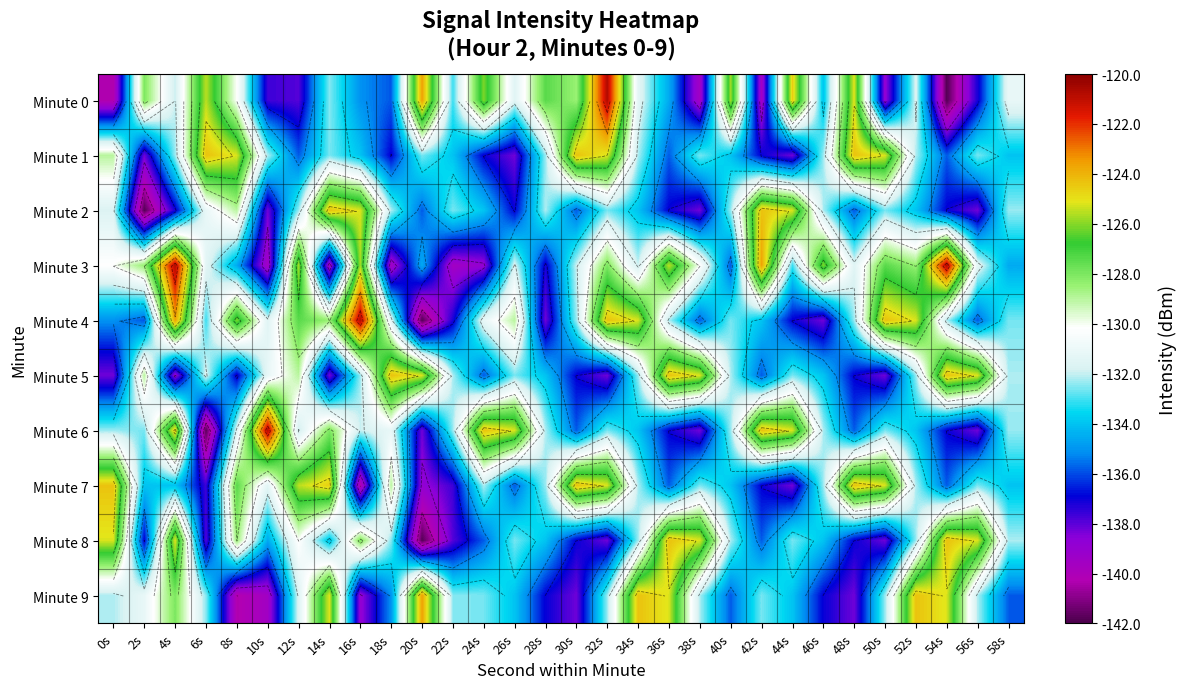

At how many categories does at least one series exceed -137?

30